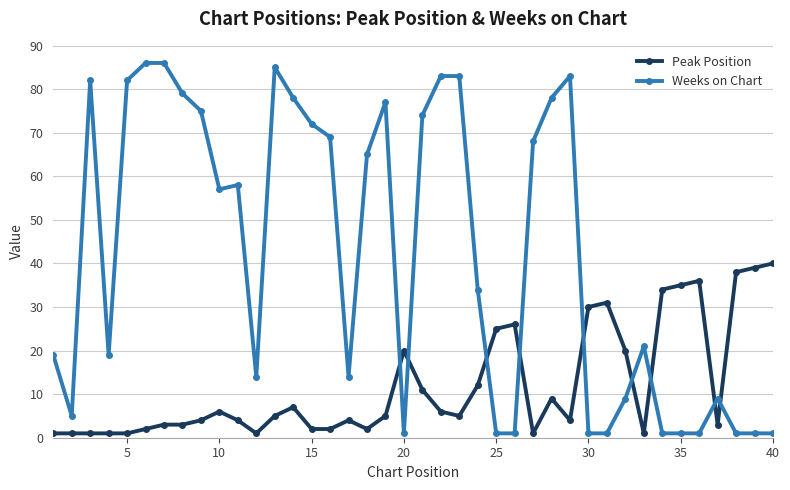

True or false: Peak Position and Weeks on Chart intersect in this chart.

True